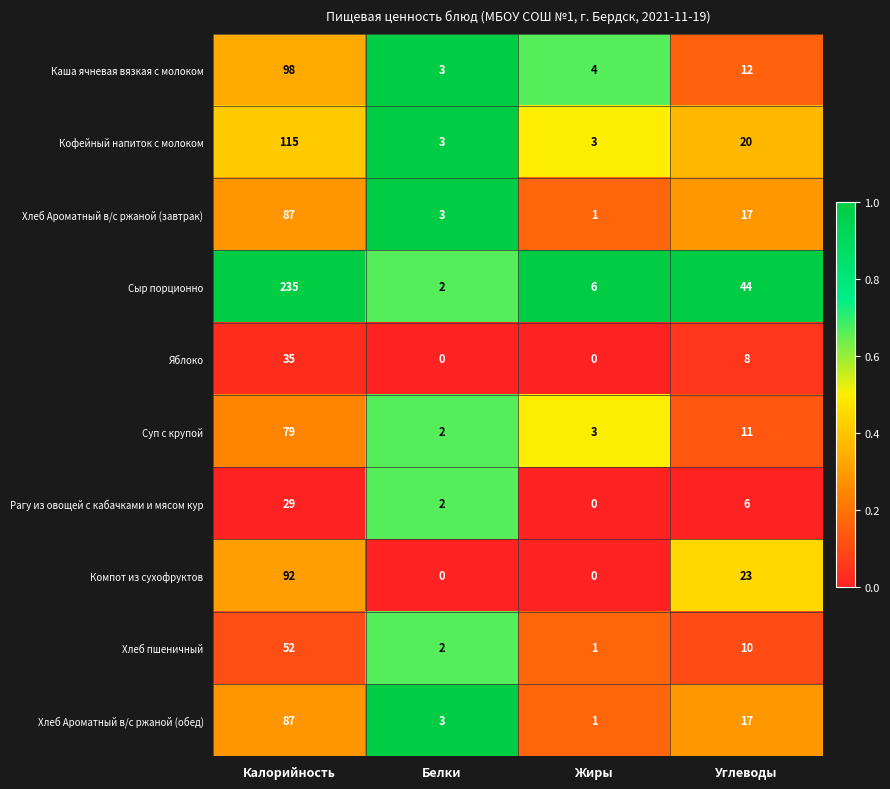

What is the average value of the Хлеб Ароматный в/с ржаной (завтрак) series?

27